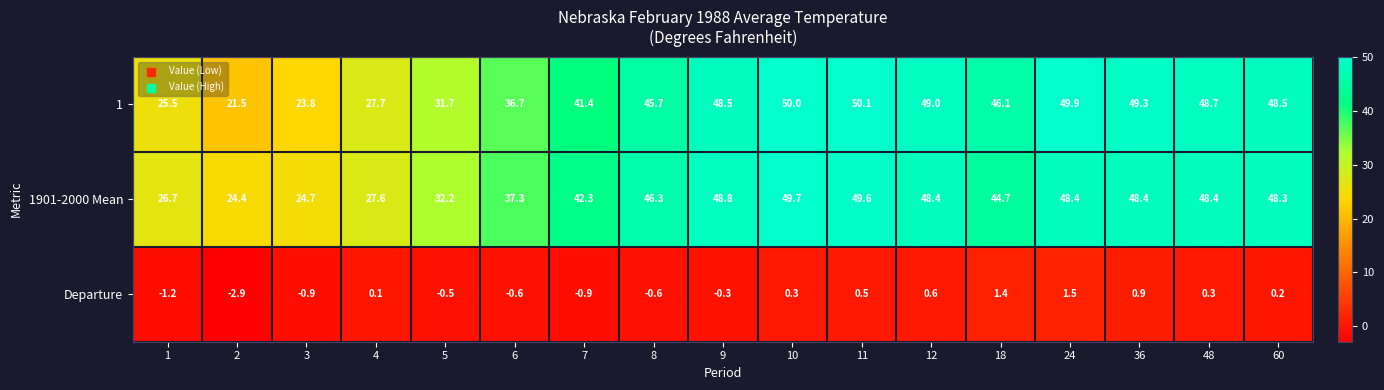

What is the sum of the 1 values at 24 and 3?

73.7